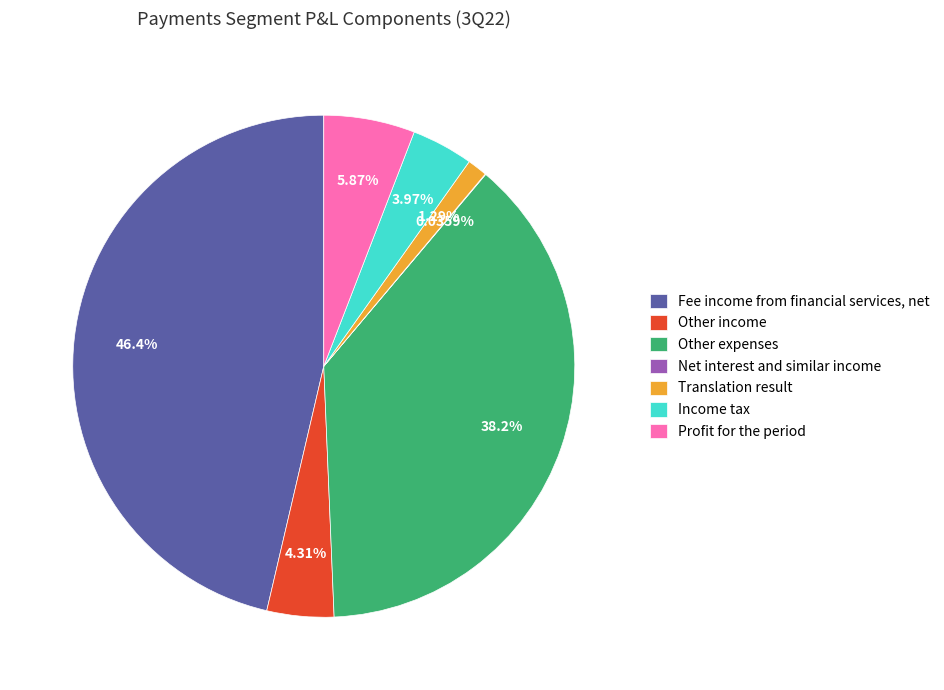

How much of the chart is everything except Other income?

95.7%